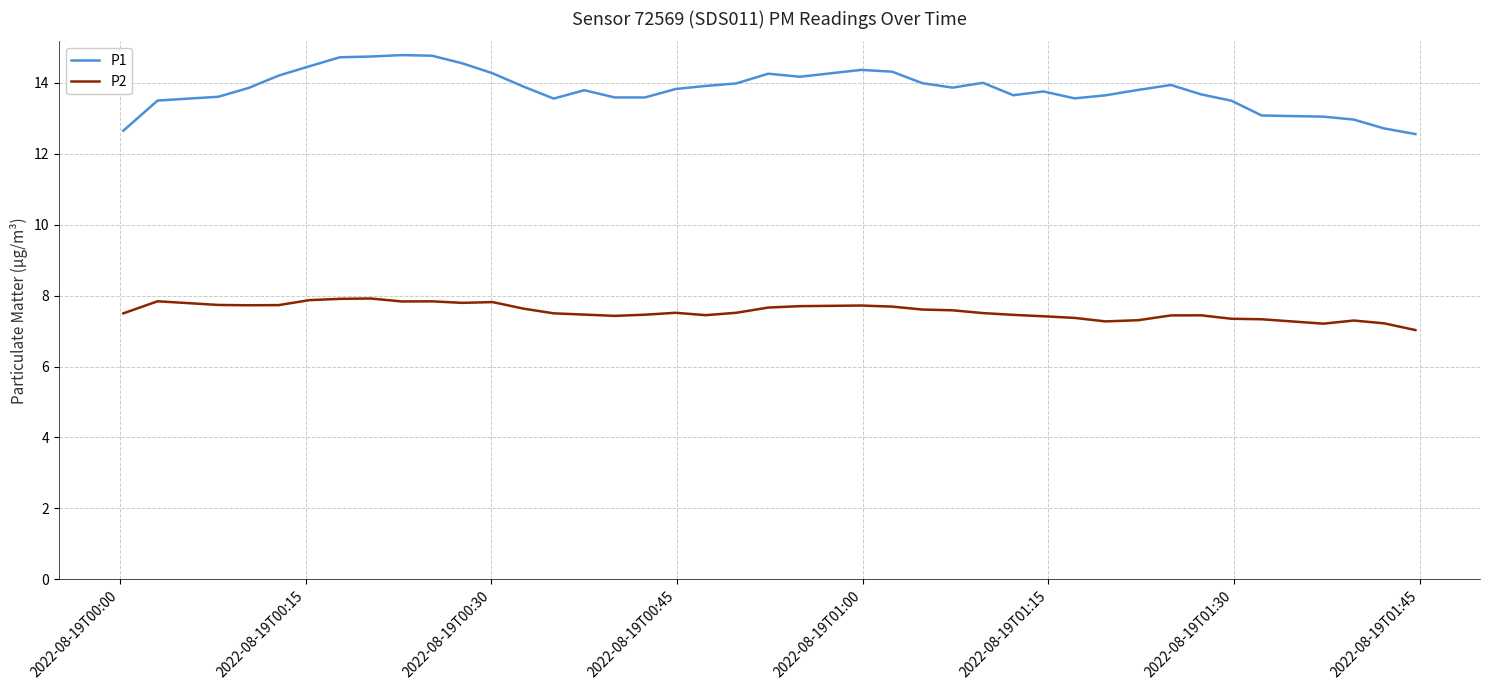

What is the difference between the maximum and minimum values in the P2 series?

0.9